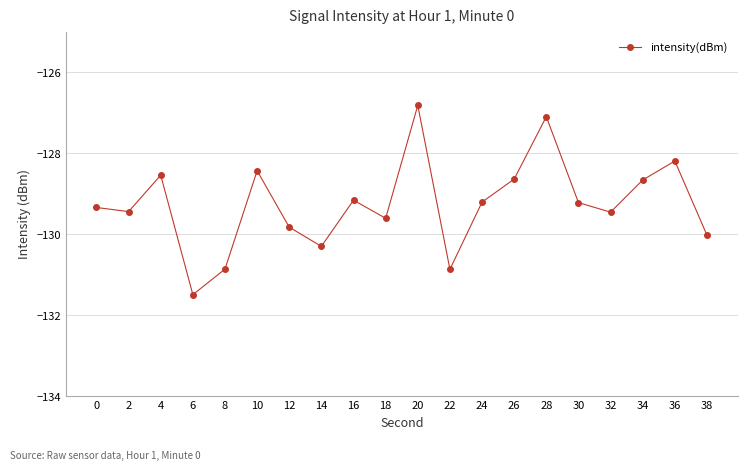

How many points are lower than both their immediate neighbors (excluding endpoints)?

6